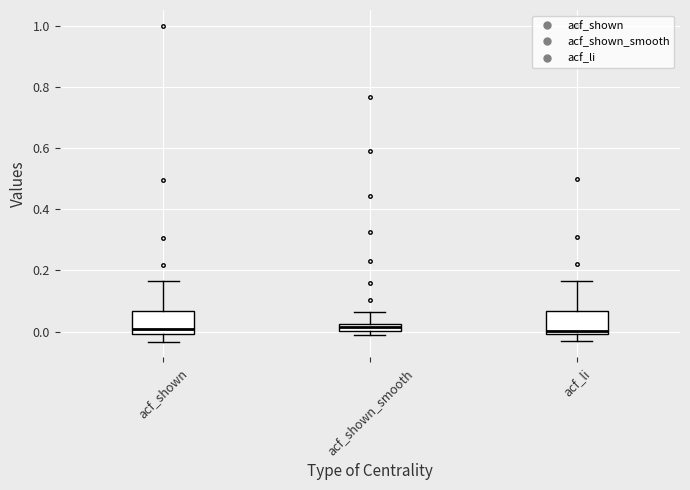

Where does the upper whisker of the box for acf_li end on the y-axis? The values are not printed on the chart, so give them approximately, as read against the axis.

0.16